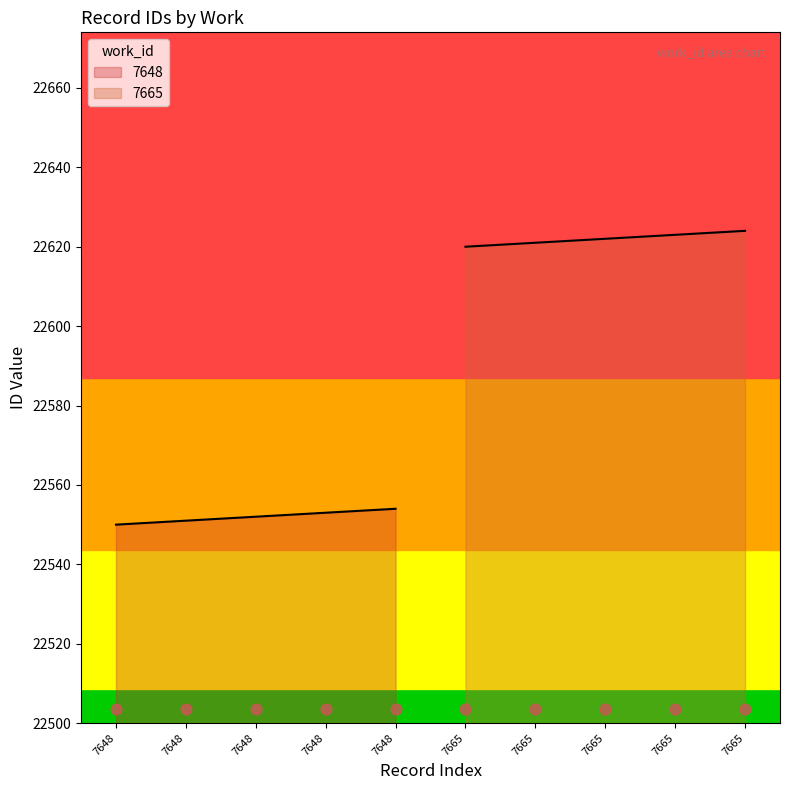

What is the change in value from 7648 to 7648?

+3